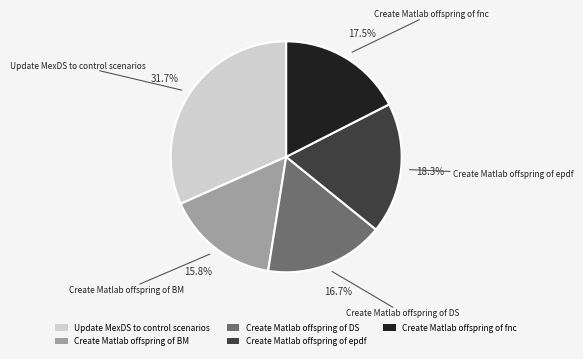

What percentage is NOT represented by Create Matlab offspring of DS?

83.3%